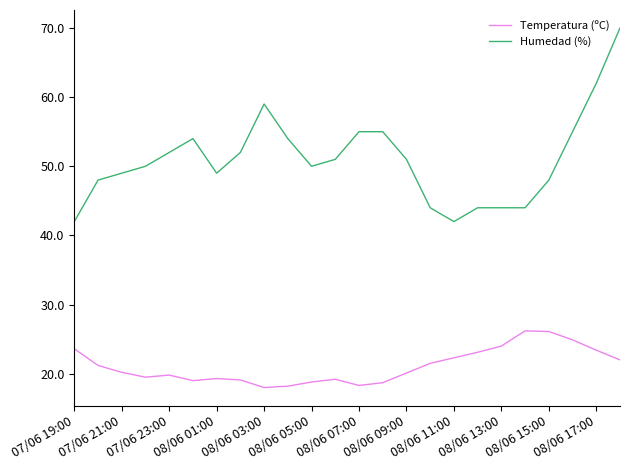

Which series has the largest total across all categories?

Humedad (%)